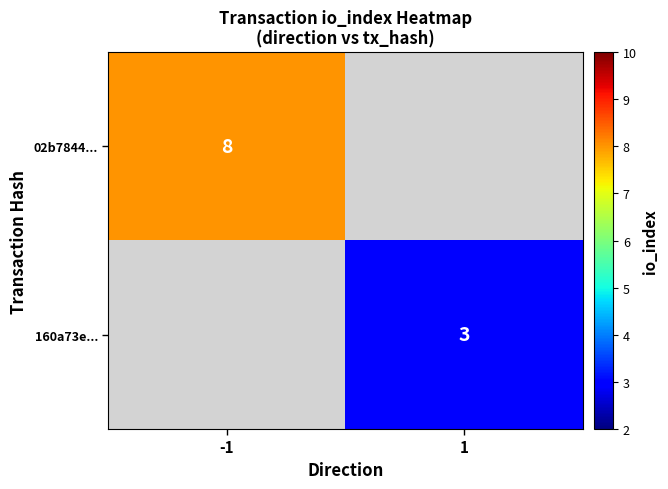

At which category does the chart reach its minimum across all series?

1